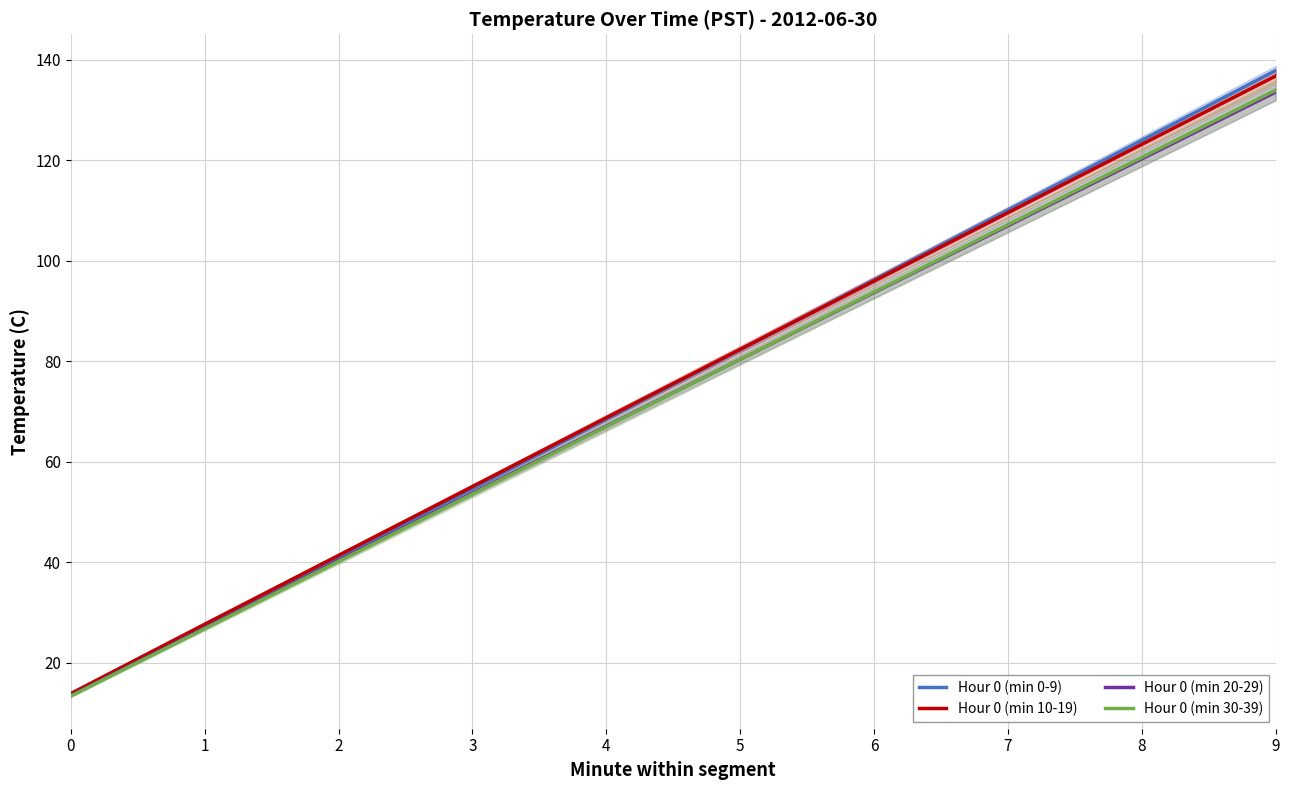

What value does the Hour 0 (min 0-9) series have at 3?

54.7